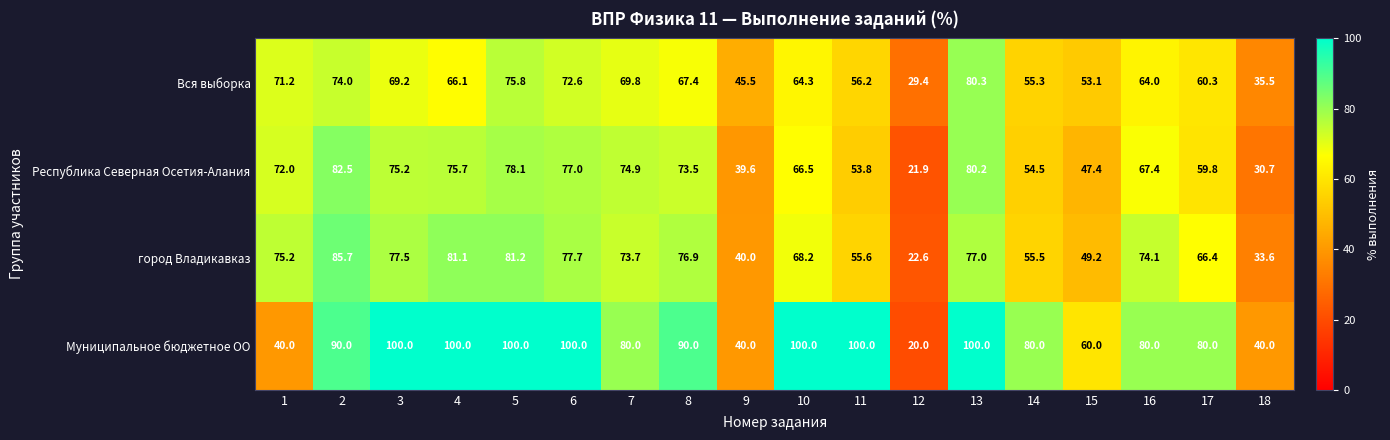

List the series in order of their peak value, lowest first.

Вся выборка, Республика Северная Осетия-Алания, город Владикавказ, Муниципальное бюджетное ОО